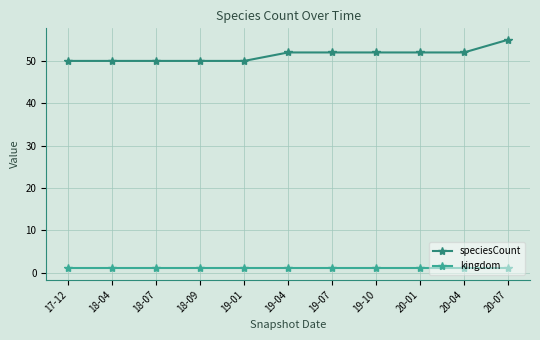

What is the average value of the speciesCount series?

51